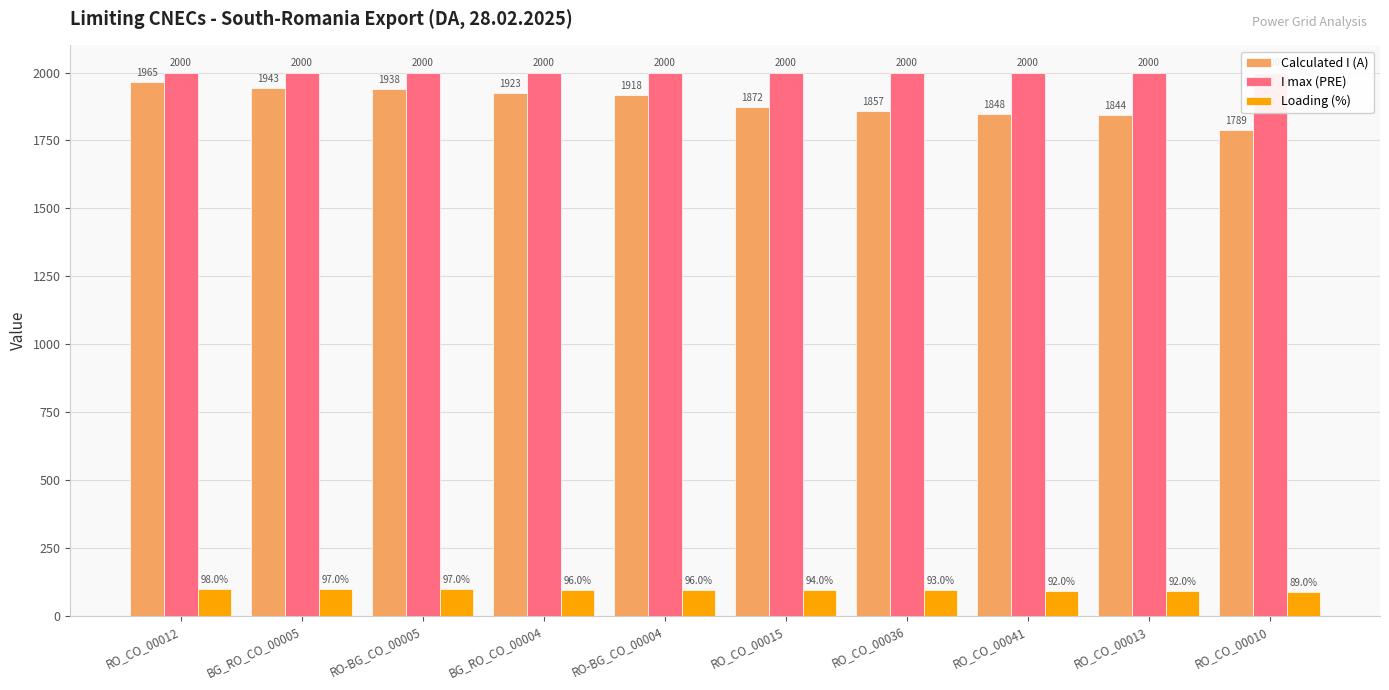

What is the difference between the maximum and minimum values in the Loading (%) series?

9